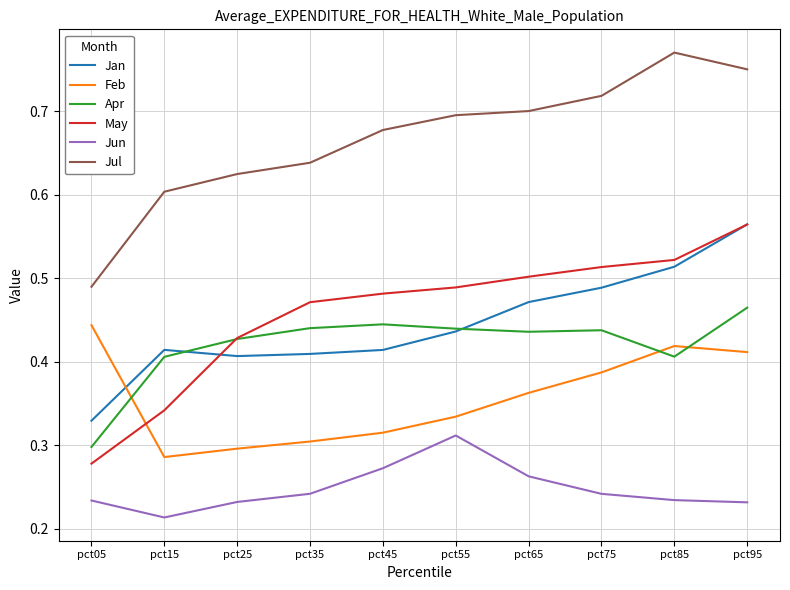

True or false: Jul and Jan intersect in this chart.

False